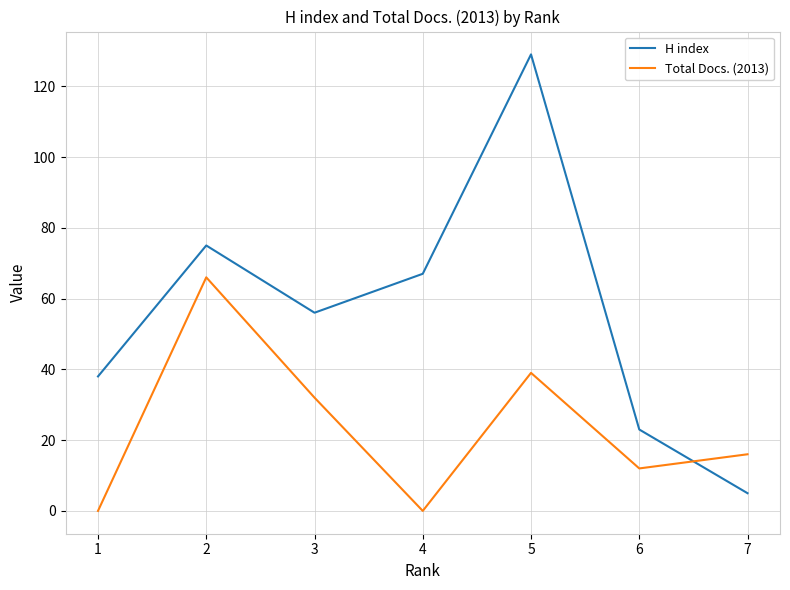

What is the difference between the Total Docs. (2013) values at 6 and 5?

27